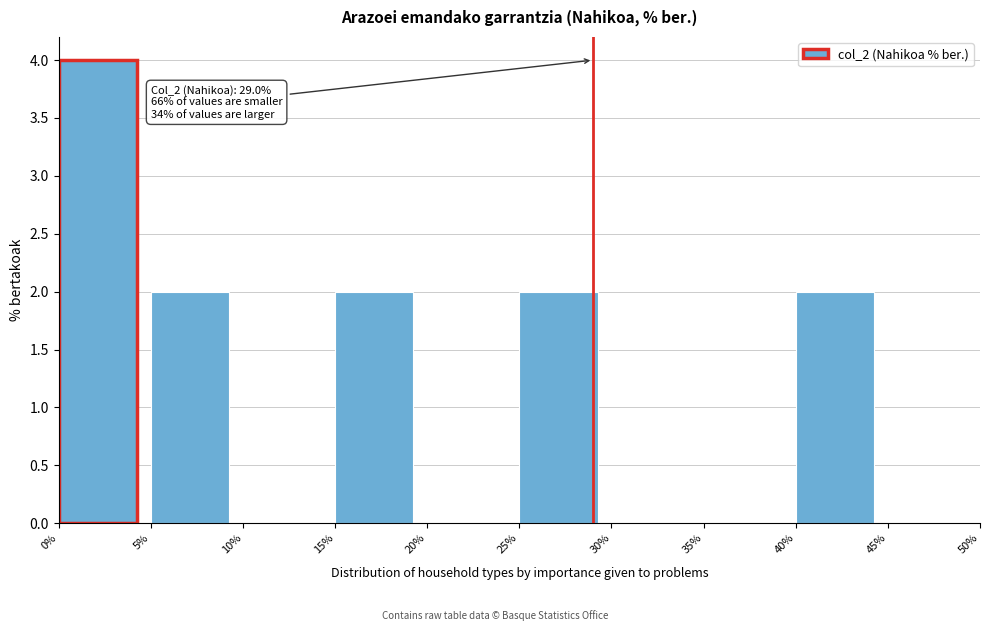

Over which range of the x-axis is the bar tallest?

0% to 5%